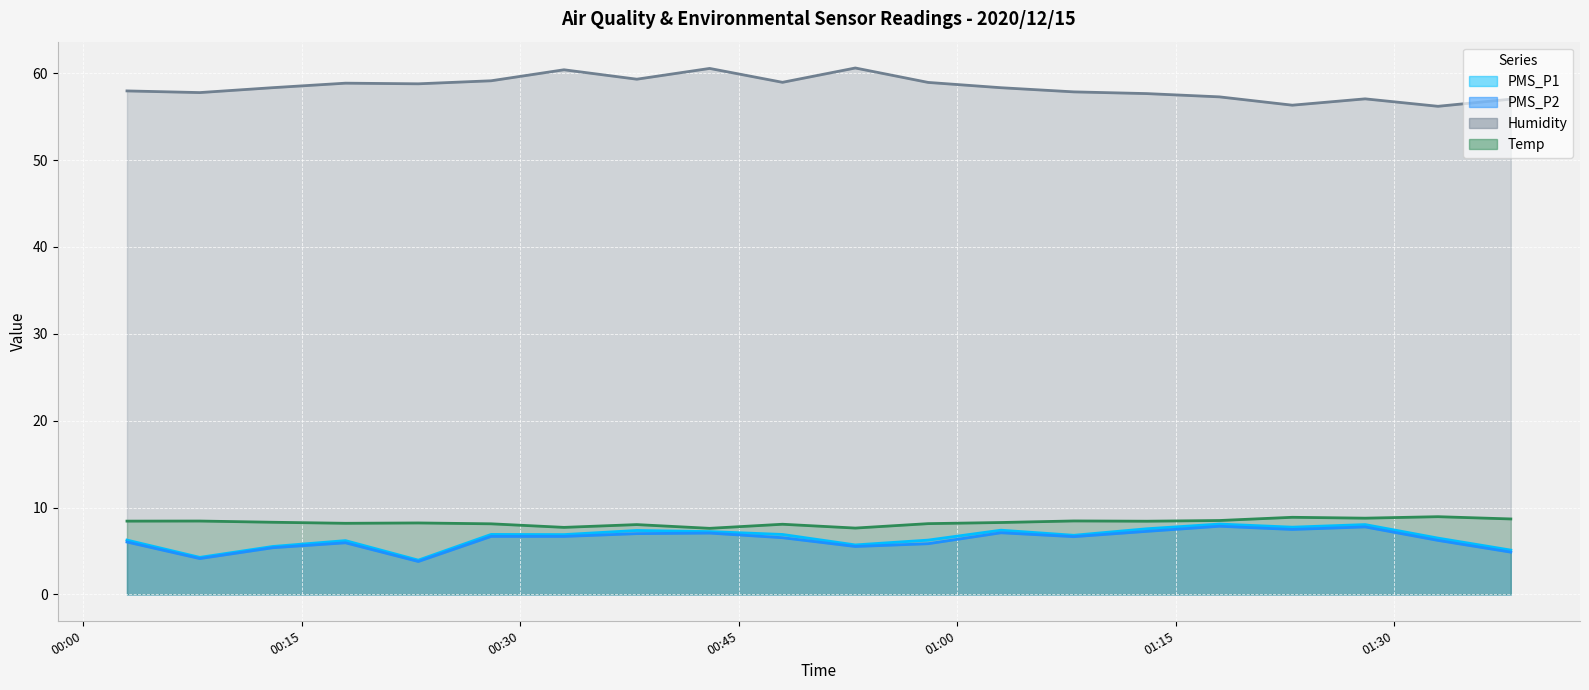

True or false: PMS_P2 has more than 0 interior local peaks.

True